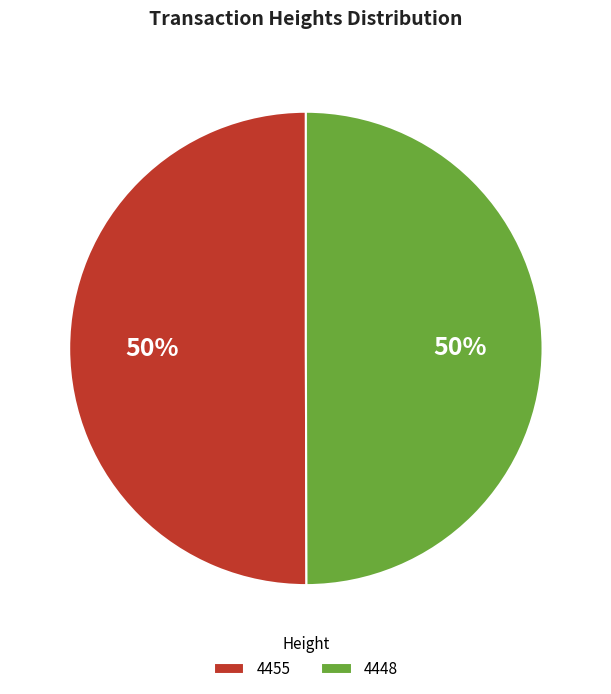

The 4448 slice represents 40% of the pie. True or false?

False